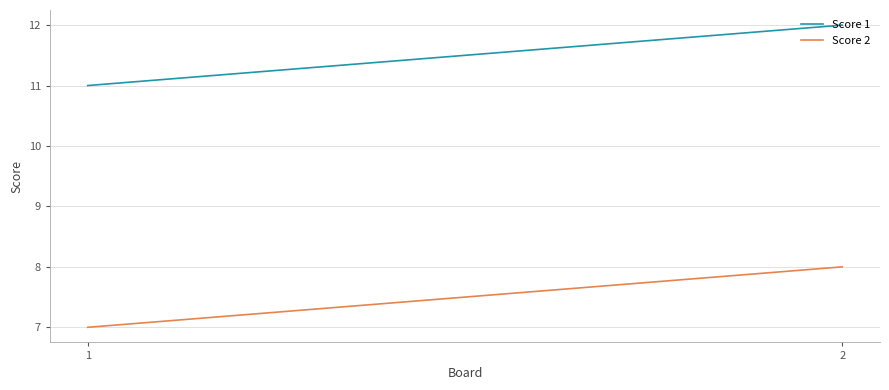

What is the sum of all Score 1 values?

23